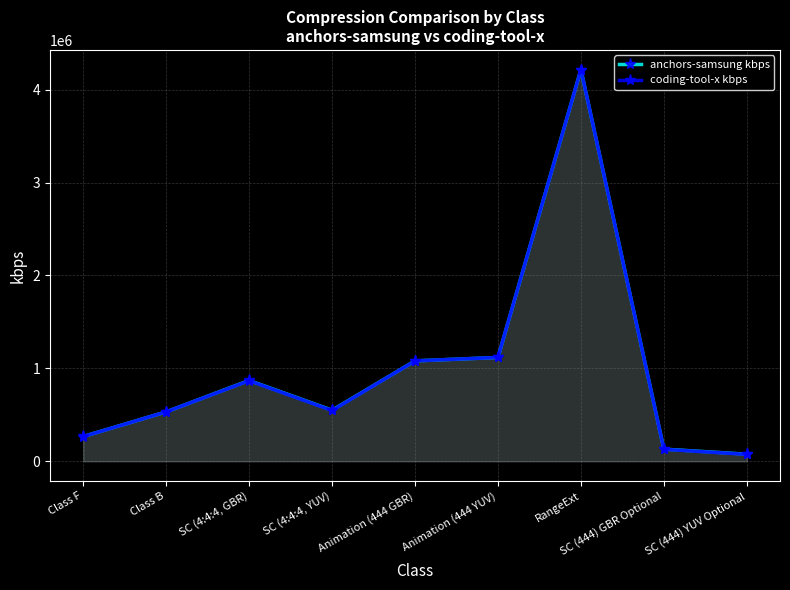

Rank the categories by coding-tool-x kbps value from highest to lowest.

RangeExt, Animation (444 YUV), Animation (444 GBR), SC (4:4:4, GBR), SC (4:4:4, YUV), Class B, Class F, SC (444) GBR Optional, SC (444) YUV Optional